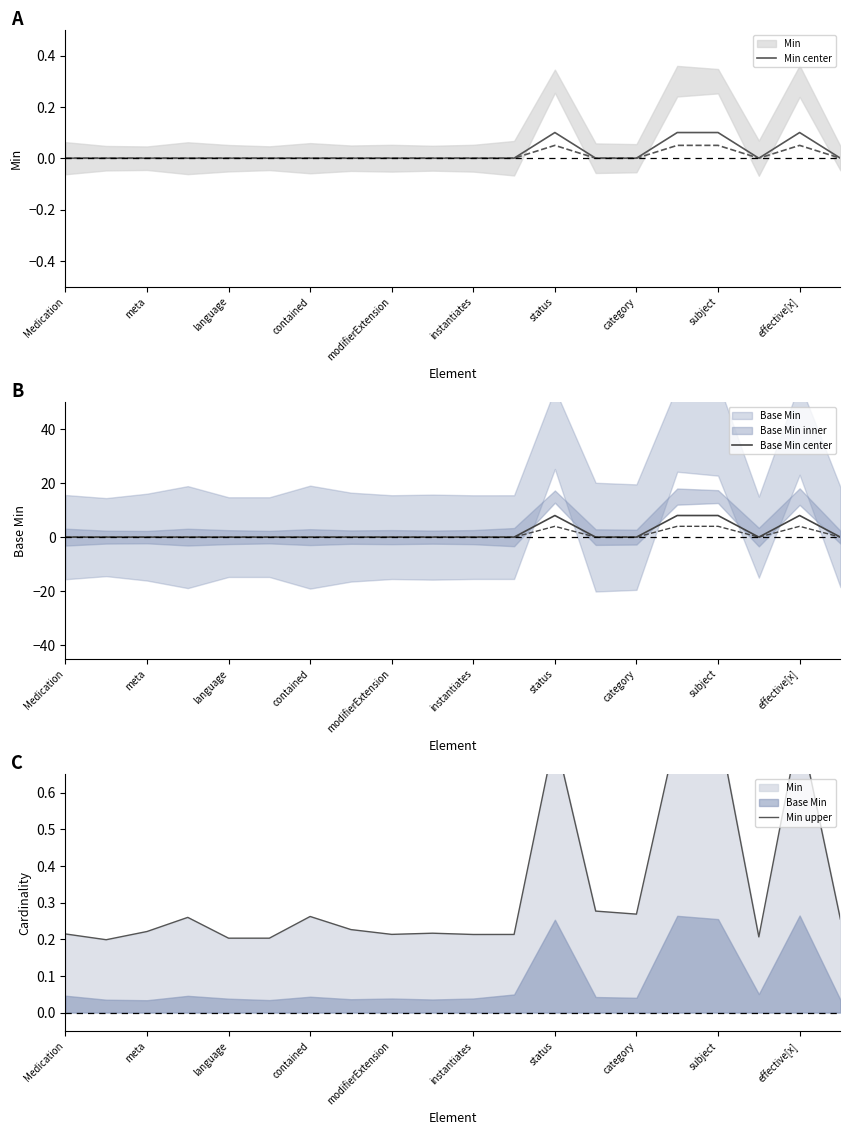

Which series has the widest spread of values?

Base Min center